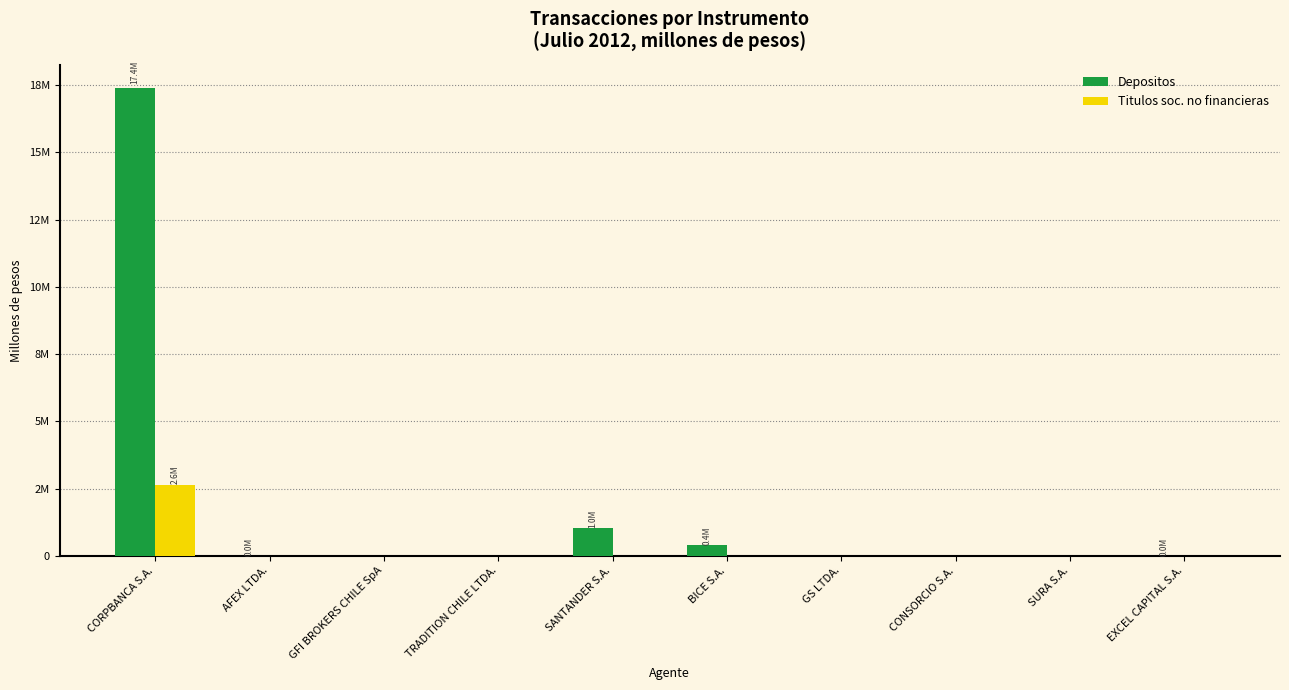

What are all the series names shown in the legend?

Depositos, Titulos soc. no financieras